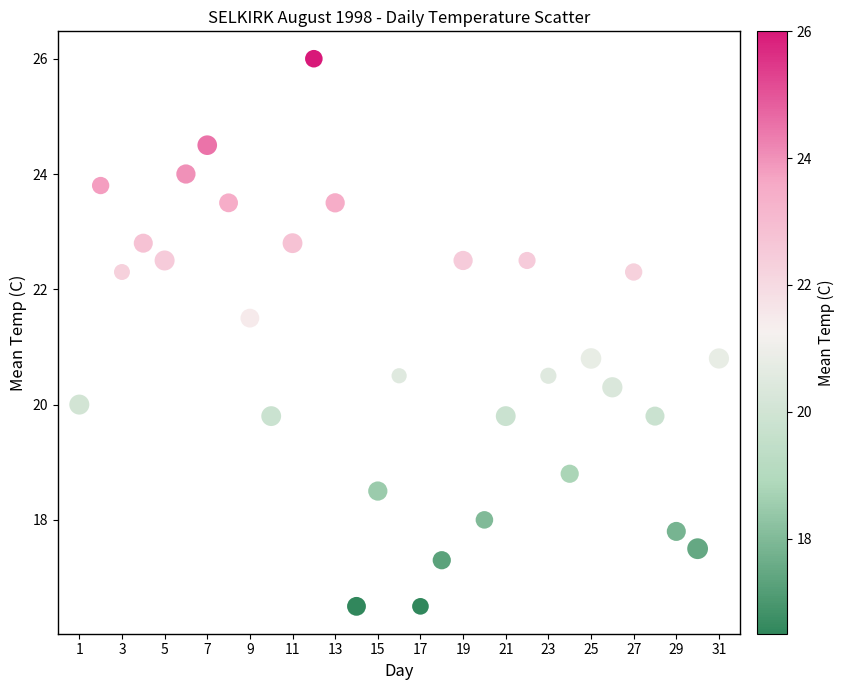

What is the range of Y values (max minus min)?

9.5